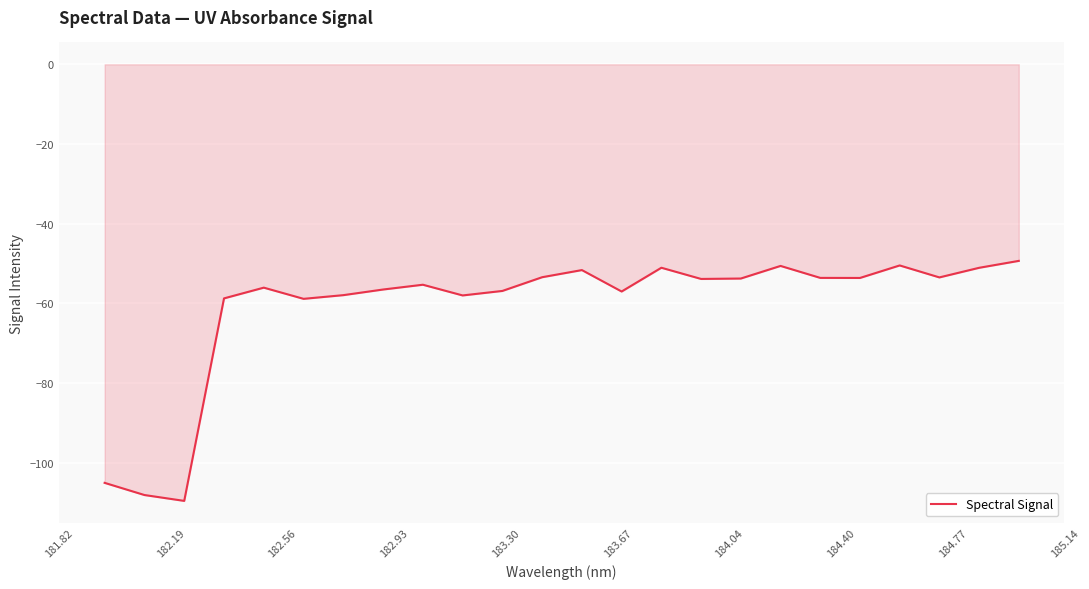

What is the maximum value shown in the chart?

-49.3